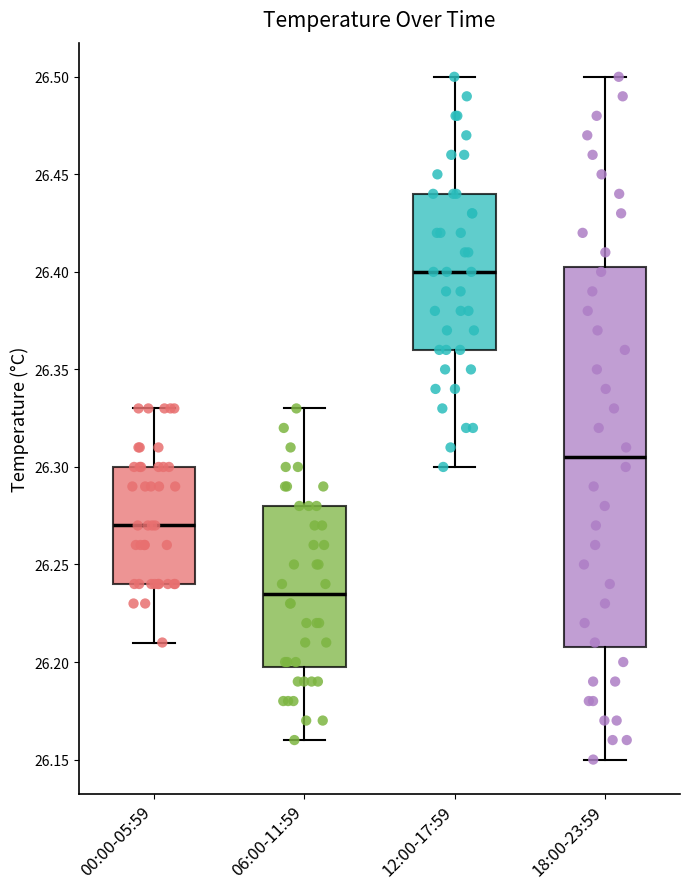

Which box's median line is the highest?

12:00-17:59